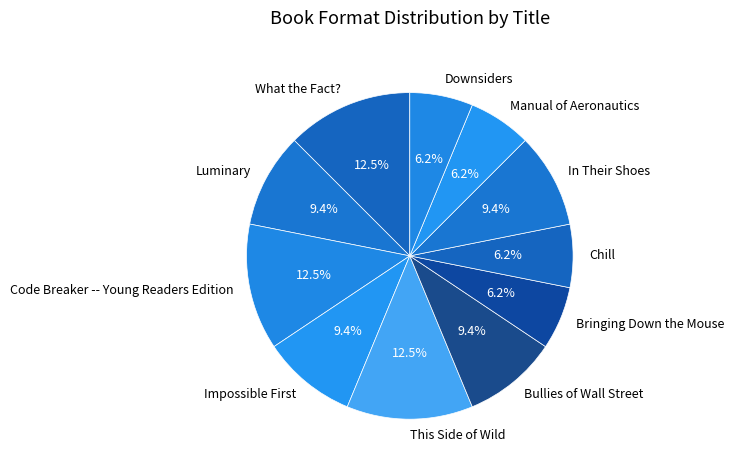

Does Code Breaker -- Young Readers Edition account for over 50% of the chart?

No